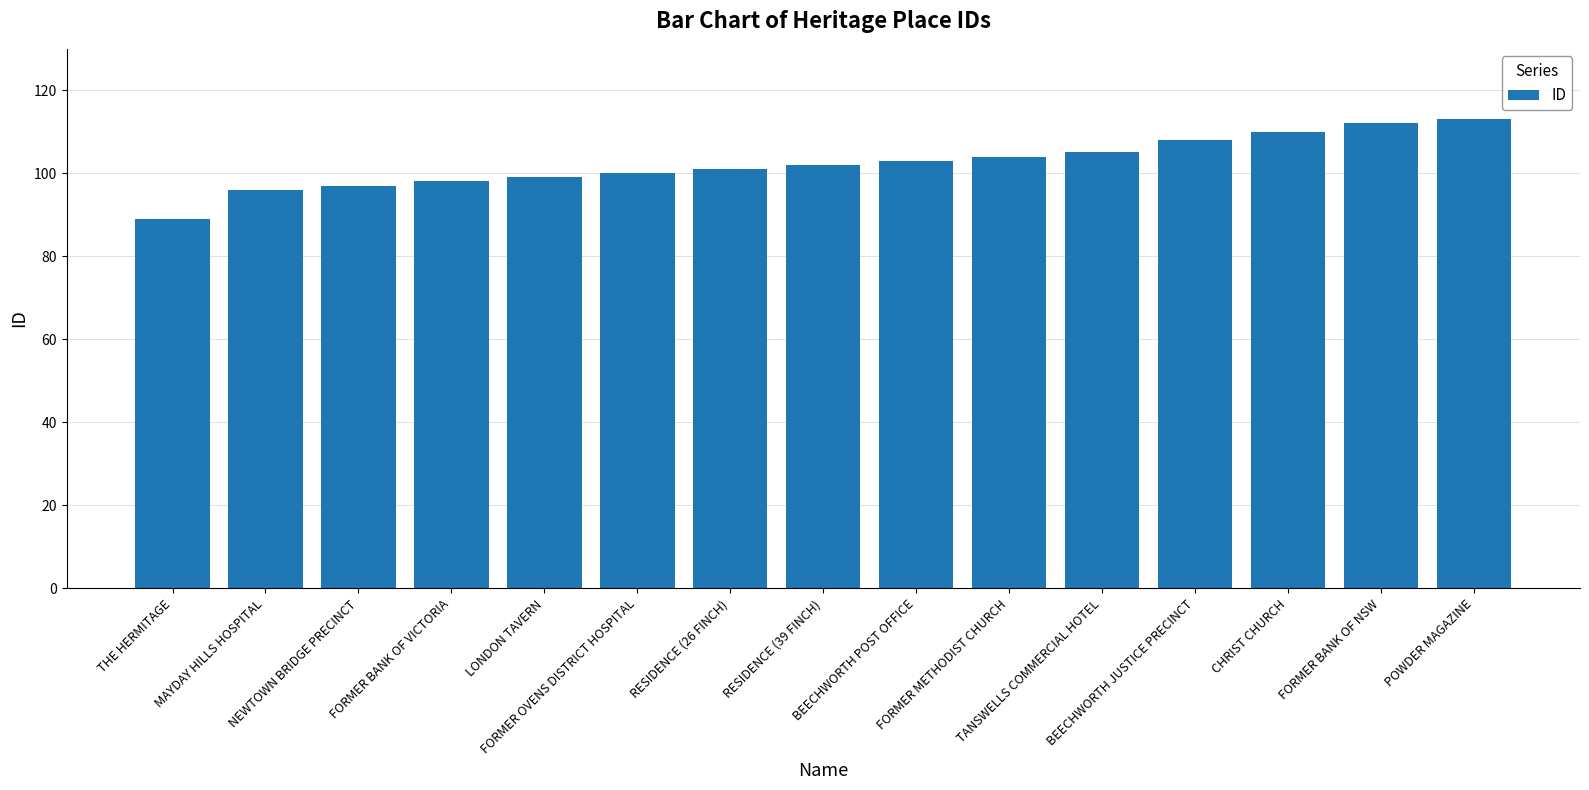

What is the change in value from BEECHWORTH POST OFFICE to POWDER MAGAZINE?

+10